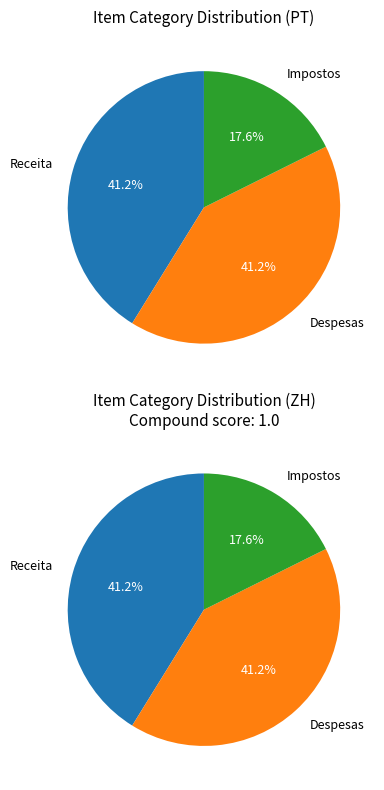

Rank the categories by value from lowest to highest.

Impostos, Receita, Despesas